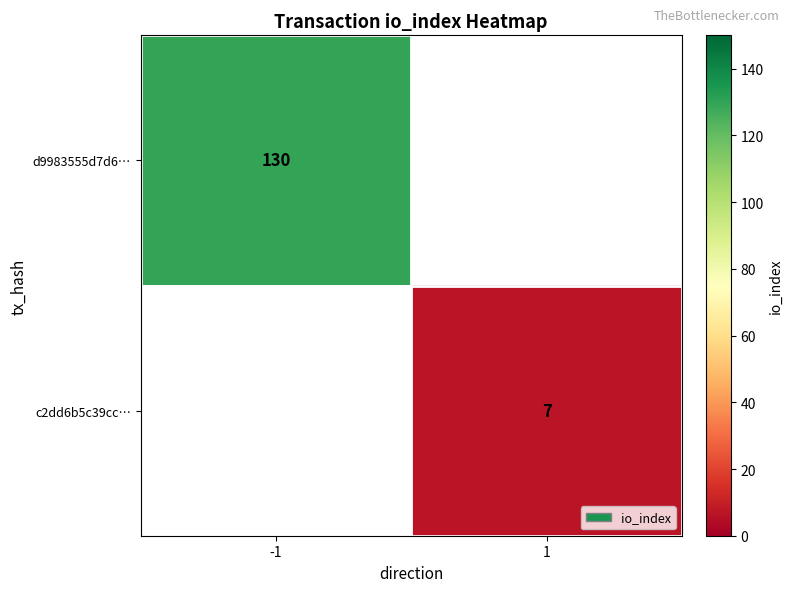

What is the smallest value displayed?

7.0